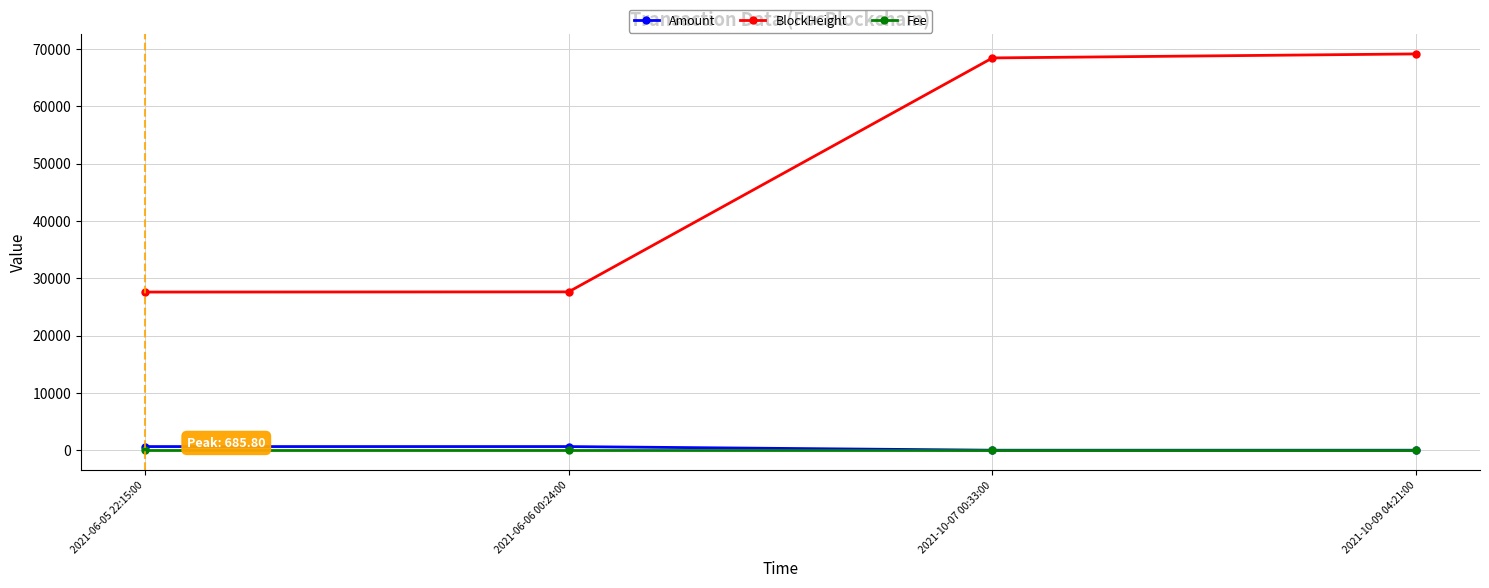

What is the label of the 3rd point from the left?

2021-10-07 00:33:00